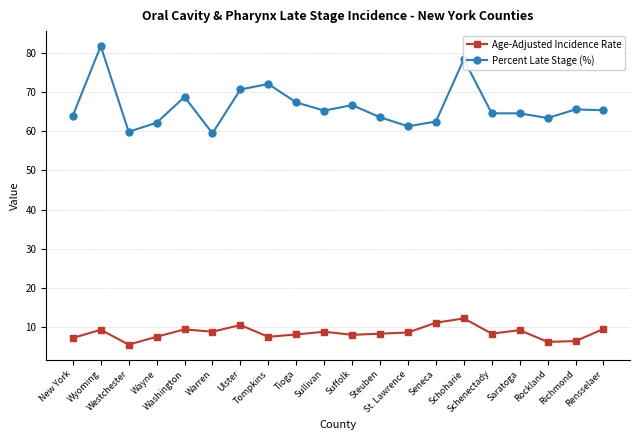

True or false: Percent Late Stage (%) and Age-Adjusted Incidence Rate cross at least once.

False